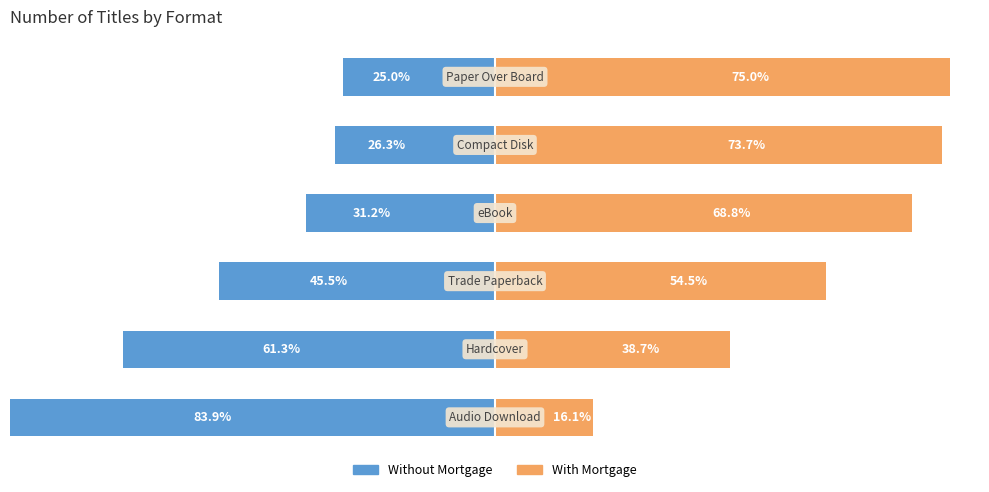

How many values in the Without Mortgage series are below -31?

4